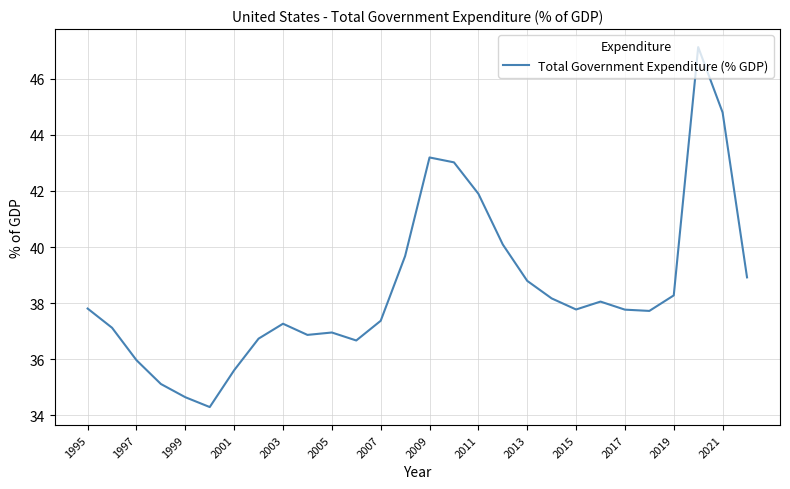

What is the greatest value displayed?

47.1